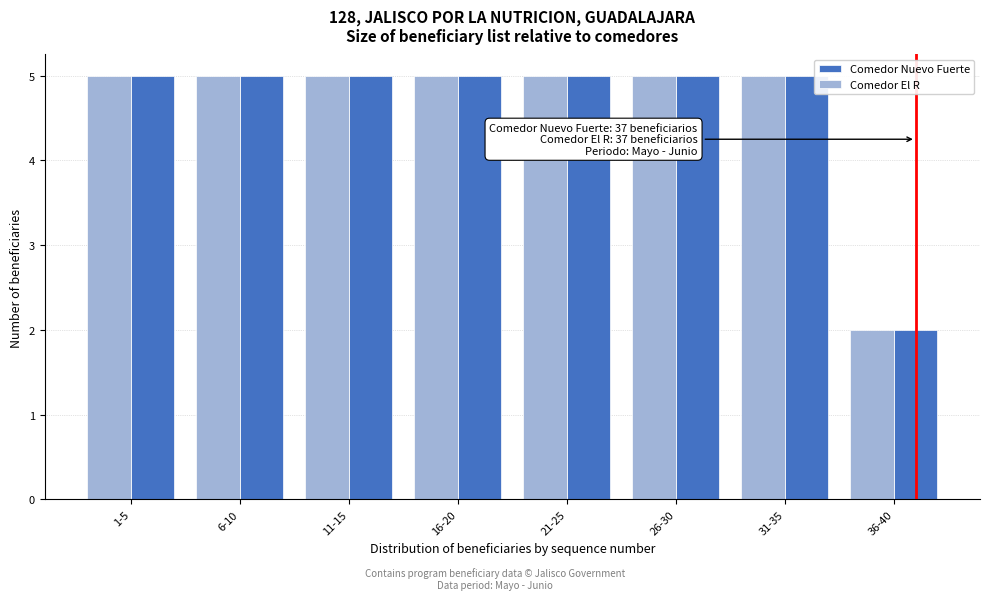

Reading left to right, what are all the values shown in this chart?

Comedor Nuevo Fuerte: 5	5	5	5	5	5	5	2
Comedor El R: 5	5	5	5	5	5	5	2